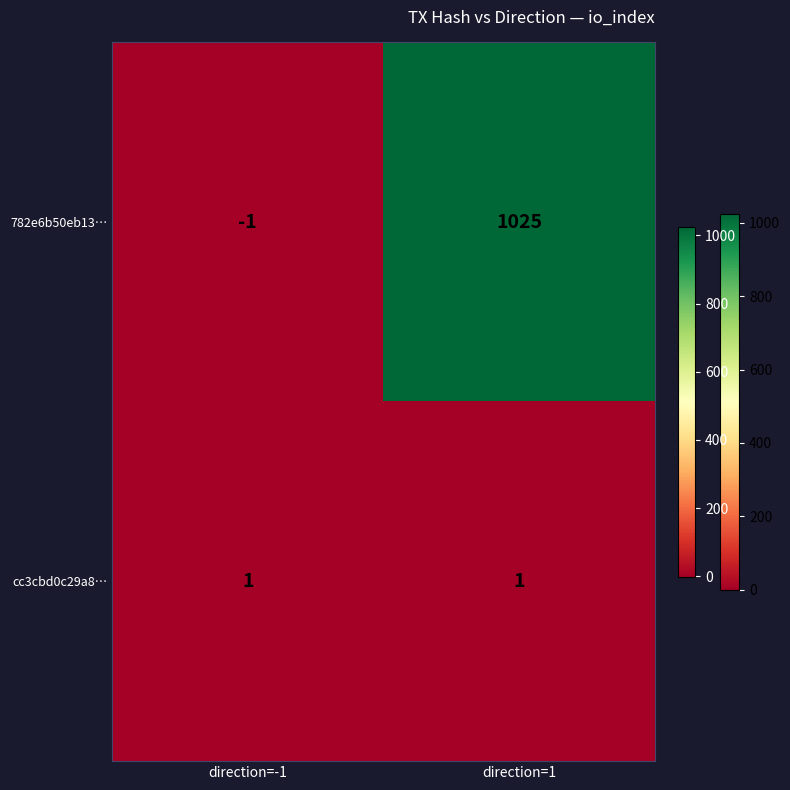

What is the average value of the 782e6b50eb13… series?

512